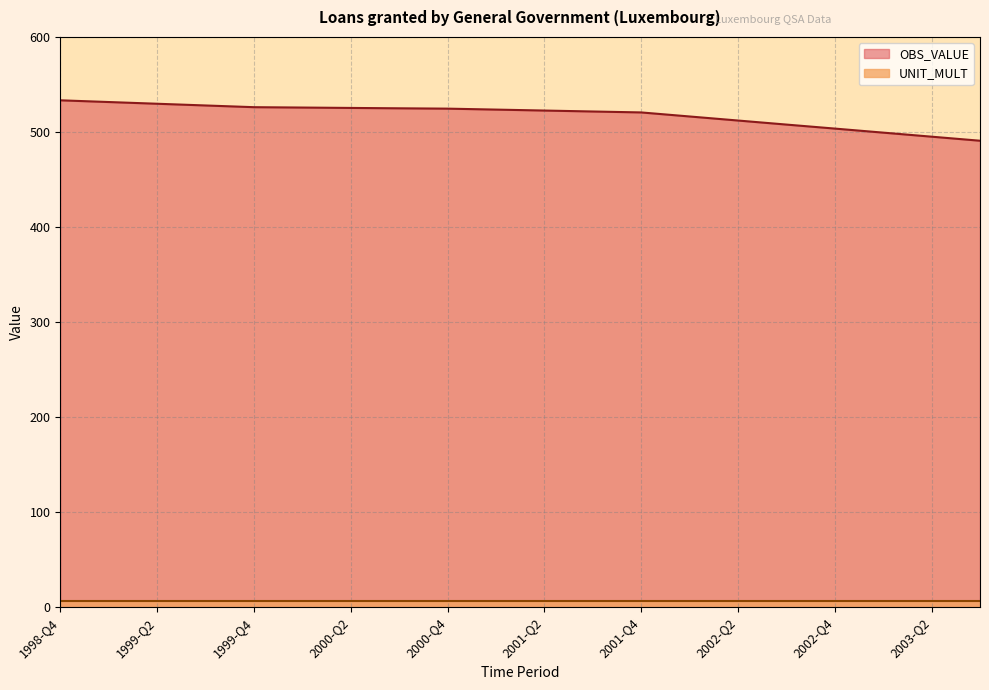

What is the label of the 19th point from the left?

2003-Q2